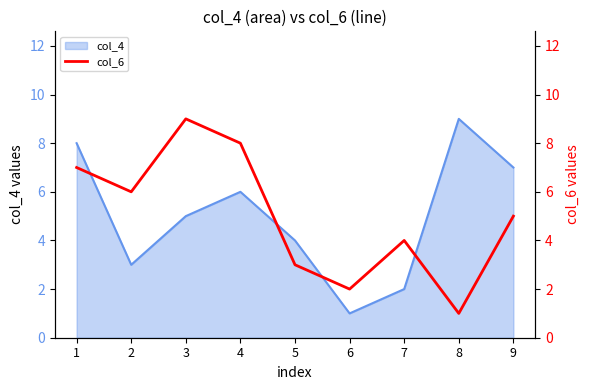

List the labels in order of col_4 value, smallest first.

6, 7, 2, 5, 3, 4, 9, 1, 8